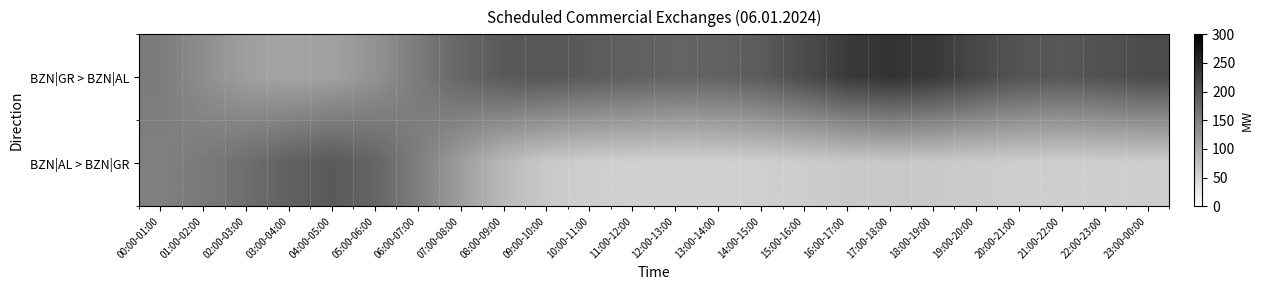

At 15:00-16:00, list the series in order from largest to smallest.

BZN|GR > BZN|AL, BZN|AL > BZN|GR